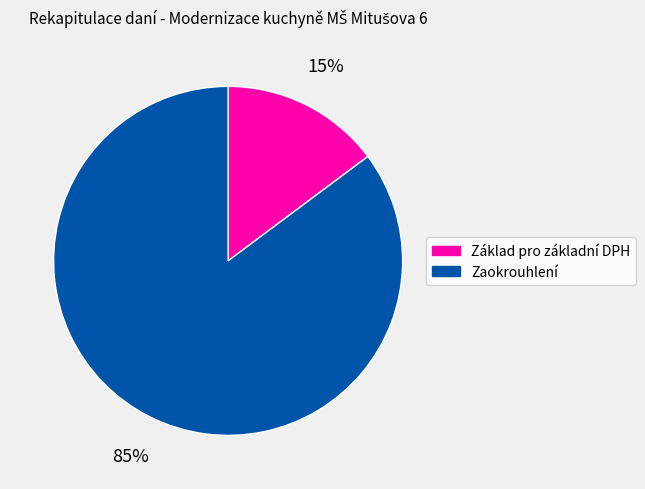

Between Základ pro základní DPH and Zaokrouhlení, which is larger?

Zaokrouhlení